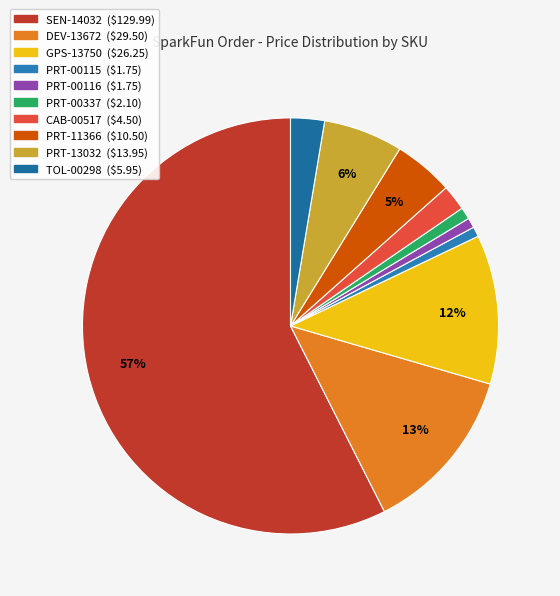

Count the number of slices in the pie.

10